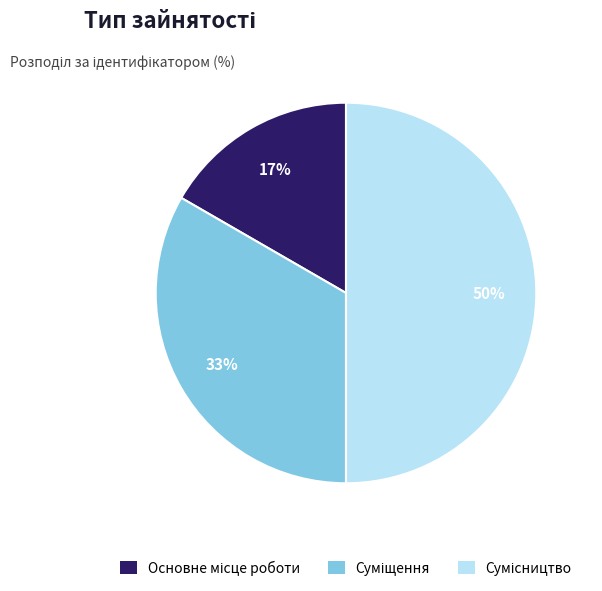

To the nearest percent, what is the average slice percentage?

33%